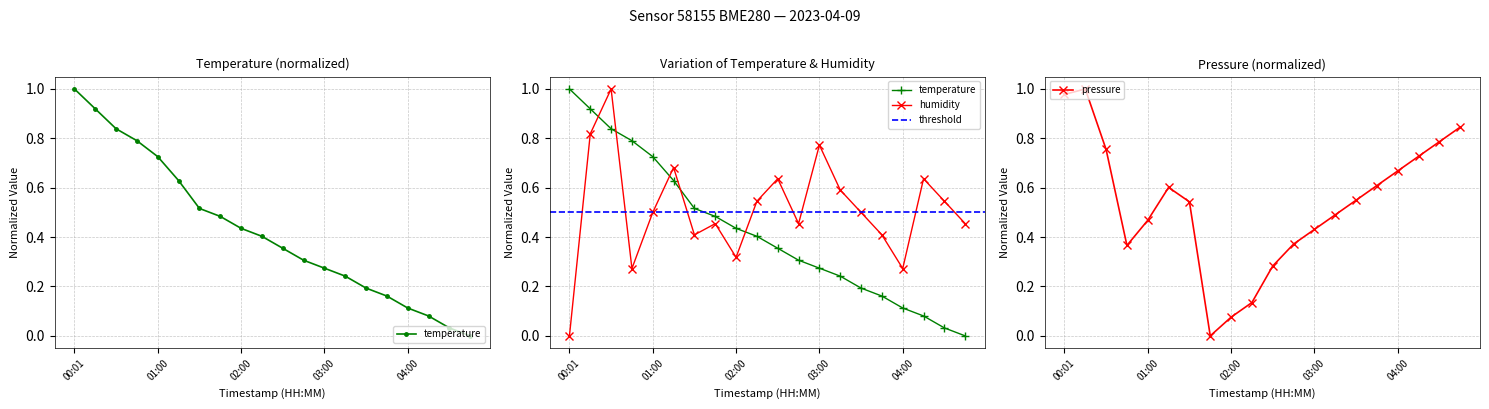

What value does the pressure_scaled series have at 00:01?

1.0